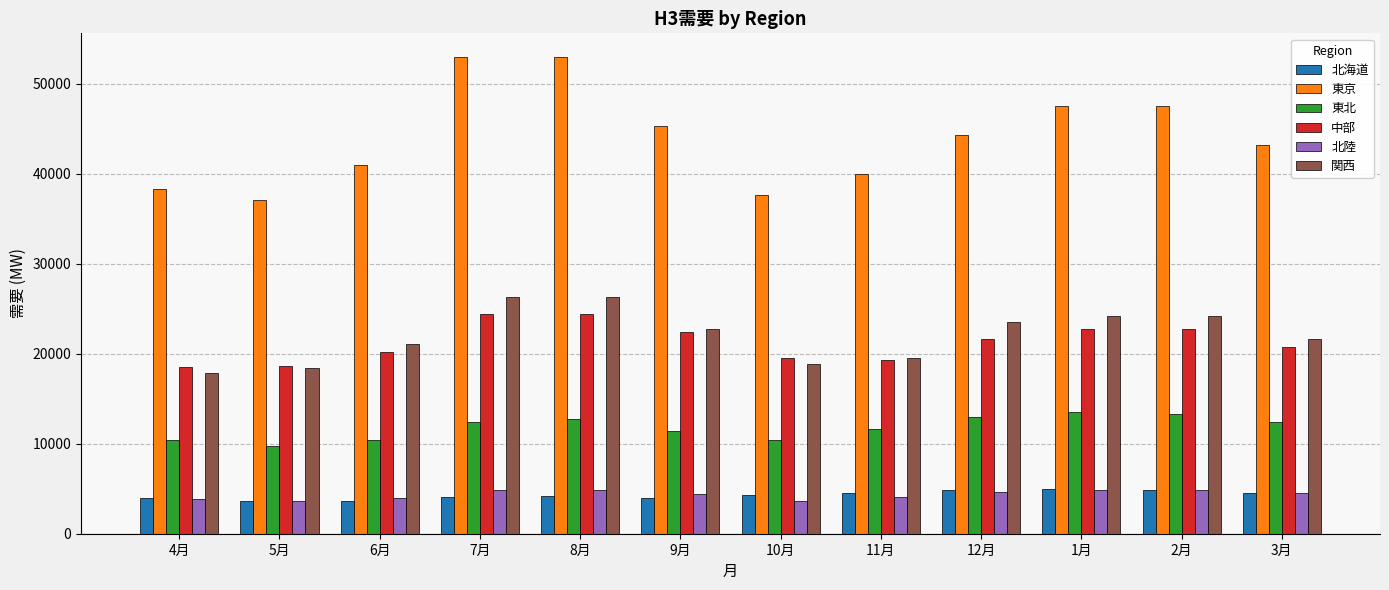

Where is 東京 nearest to the value 45032?

9月